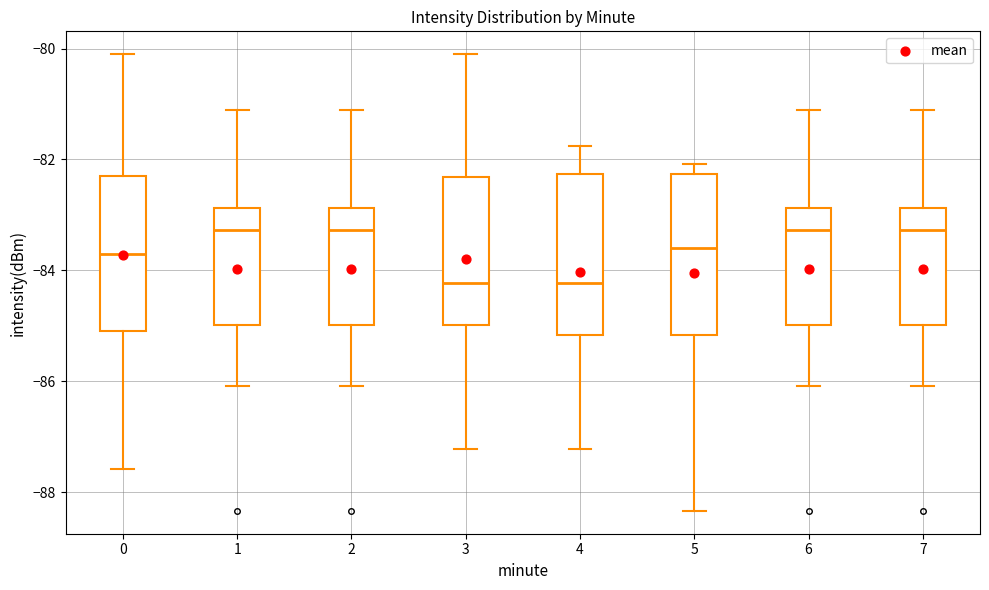

Reading left to right, read every box against the y-axis: the position of its median line, the range the box covers, and the ends of its whiskers. The values are not printed on the chart, so give them approximately, as read against the axis.

0: median -83.6, box -85.0 to -82.4, whiskers -87.6 to -80.0
1: median -83.2, box -85.0 to -82.8, whiskers -86.0 to -81.0
2: median -83.2, box -85.0 to -82.8, whiskers -86.0 to -81.0
3: median -84.2, box -85.0 to -82.4, whiskers -87.2 to -80.0
4: median -84.2, box -85.2 to -82.2, whiskers -87.2 to -81.8
5: median -83.6, box -85.2 to -82.2, whiskers -88.4 to -82.0
6: median -83.2, box -85.0 to -82.8, whiskers -86.0 to -81.0
7: median -83.2, box -85.0 to -82.8, whiskers -86.0 to -81.0